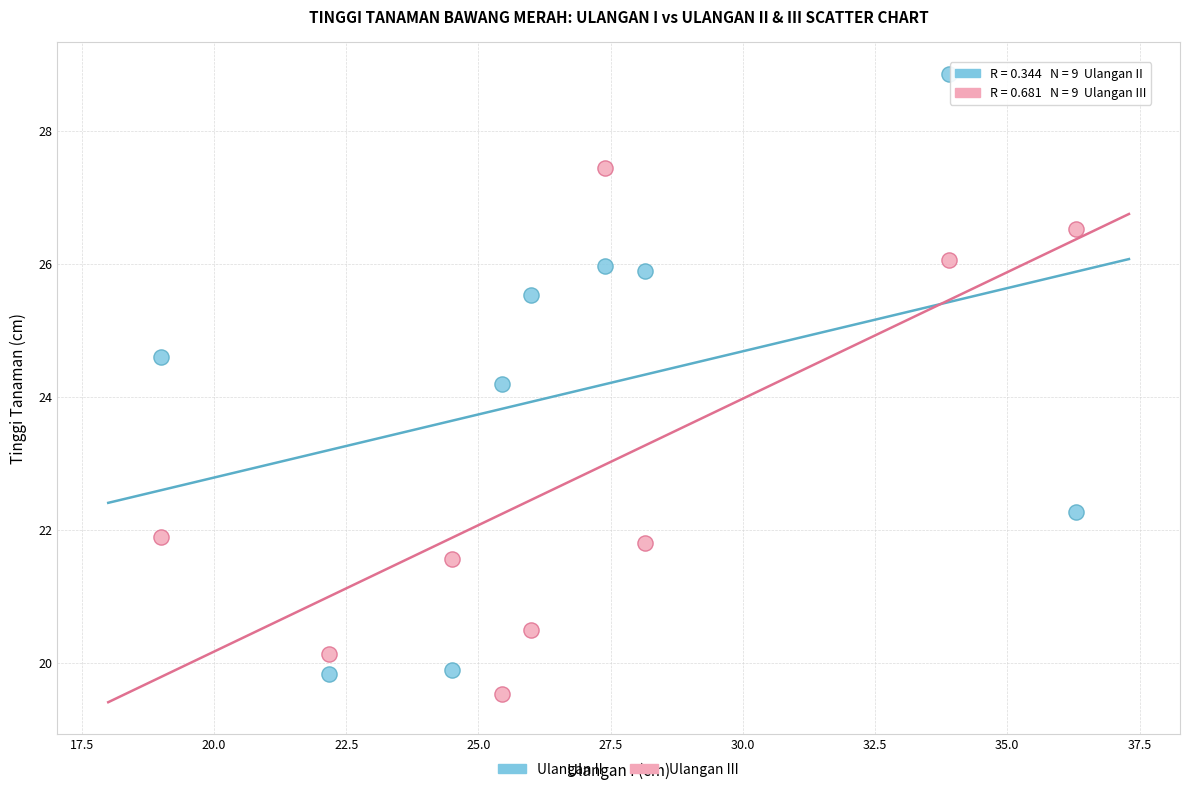

Across all data points, what is the range of Y values (max minus min)?

9.3